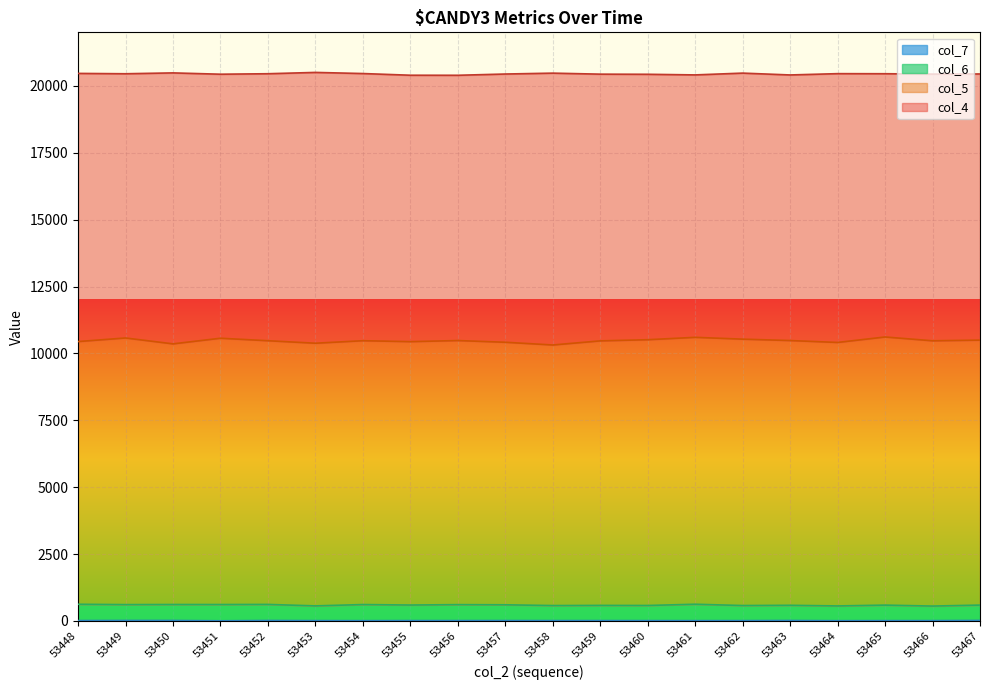

What is the average value of the col_6 series?

595